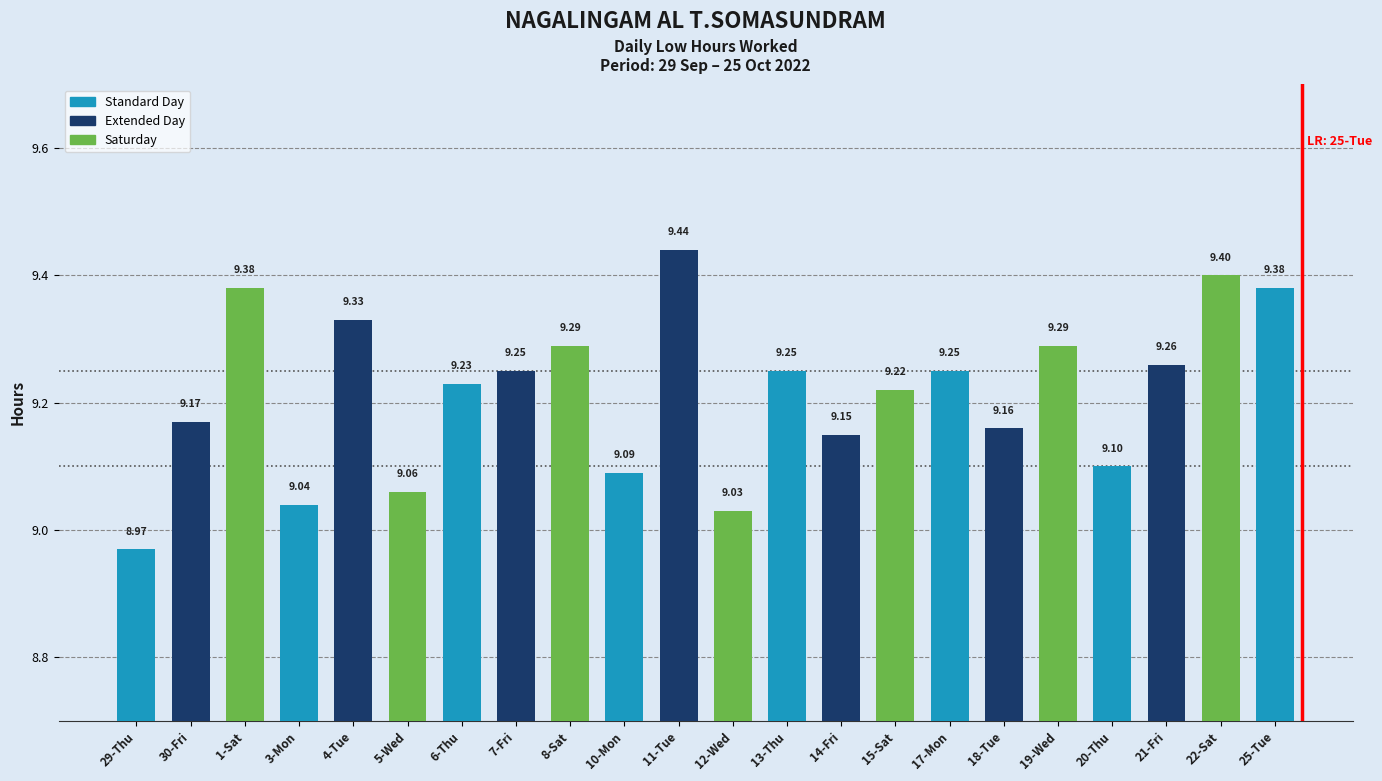

What is the change in value from 17-Mon to 25-Tue?

+0.1